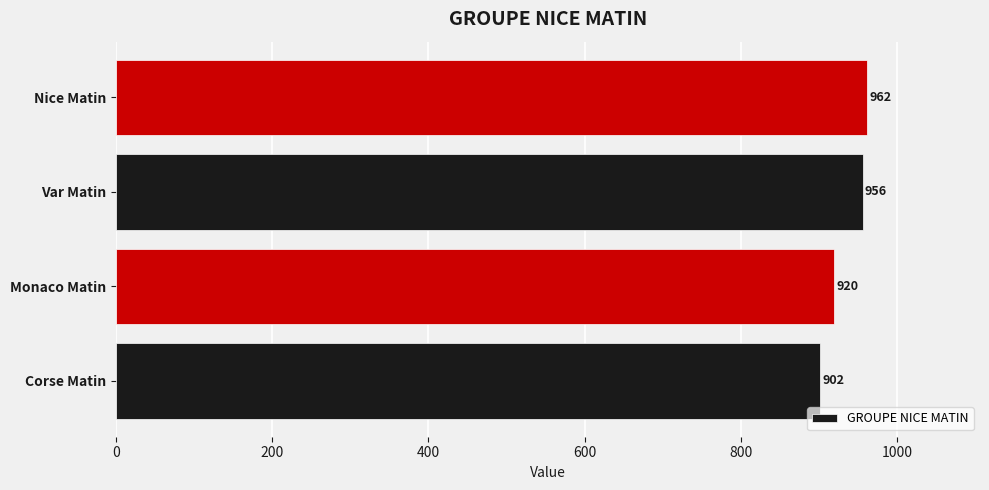

What is the sum of all values?

3740